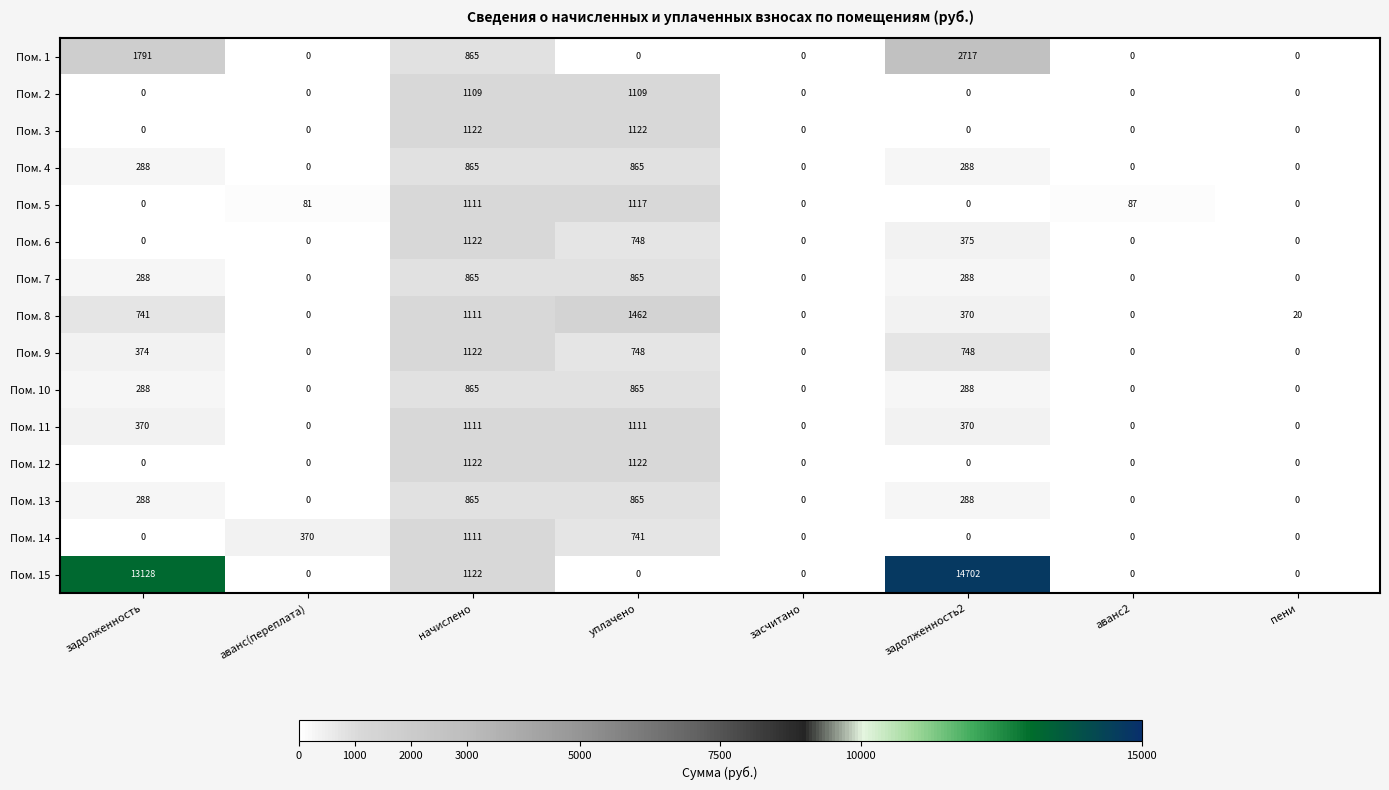

Count the number of categories in the chart.

8